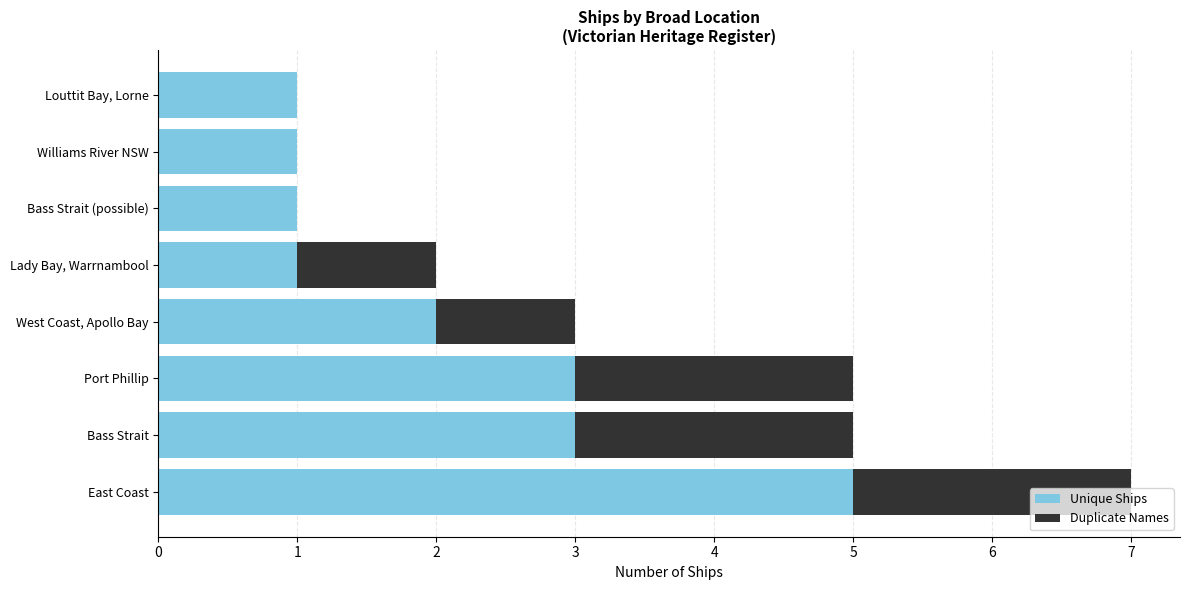

How many series are shown in this chart?

2